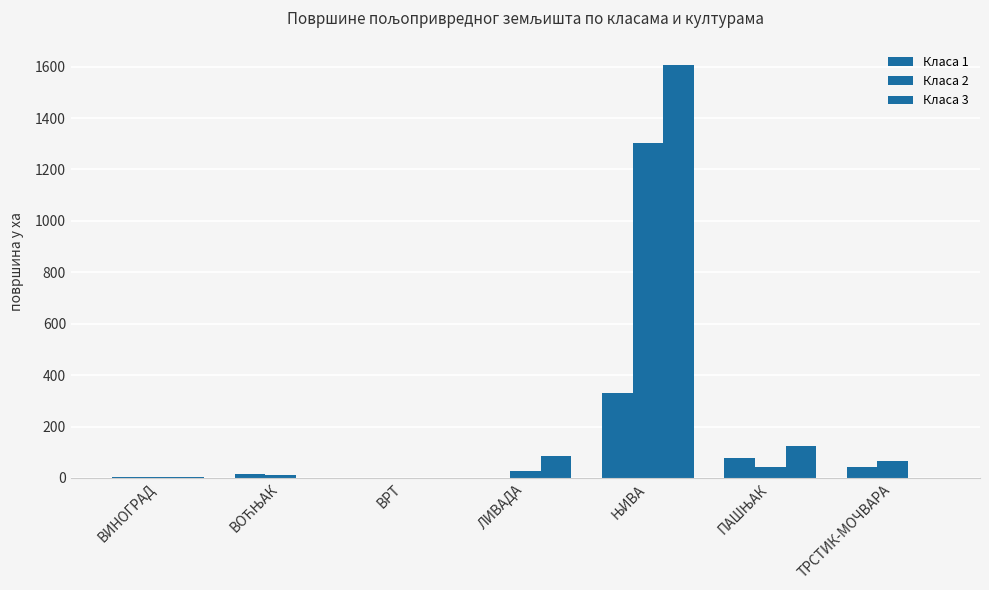

Which series has the widest spread of values?

Класа 3